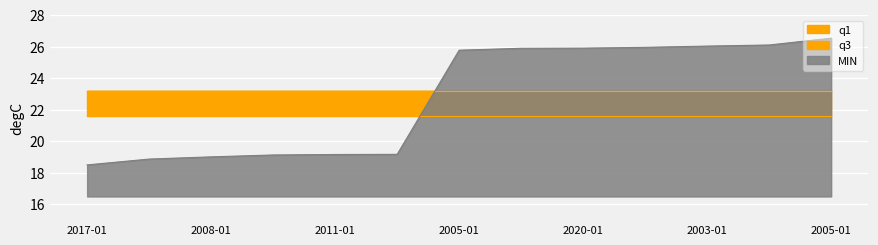

Reading left to right, transcribe all the data shown in this chart.

MIN: 2017-01-23=18.5	2008-01-31=18.9	2008-01-13=19.0	2011-01-24=19.1	2011-01-31=19.2	2012-01-21=19.2	2005-01-03=25.8	2005-01-09=25.9	2020-01-19=25.9	2006-01-27=25.9	2003-01-07=26.0	2016-01-01=26.1	2005-01-15=26.5
q1: 2017-01-23=21.6	2008-01-31=21.6	2008-01-13=21.6	2011-01-24=21.6	2011-01-31=21.6	2012-01-21=21.6	2005-01-03=21.6	2005-01-09=21.6	2020-01-19=21.6	2006-01-27=21.6	2003-01-07=21.6	2016-01-01=21.6	2005-01-15=21.6
q3: 2017-01-23=23.2	2008-01-31=23.2	2008-01-13=23.2	2011-01-24=23.2	2011-01-31=23.2	2012-01-21=23.2	2005-01-03=23.2	2005-01-09=23.2	2020-01-19=23.2	2006-01-27=23.2	2003-01-07=23.2	2016-01-01=23.2	2005-01-15=23.2